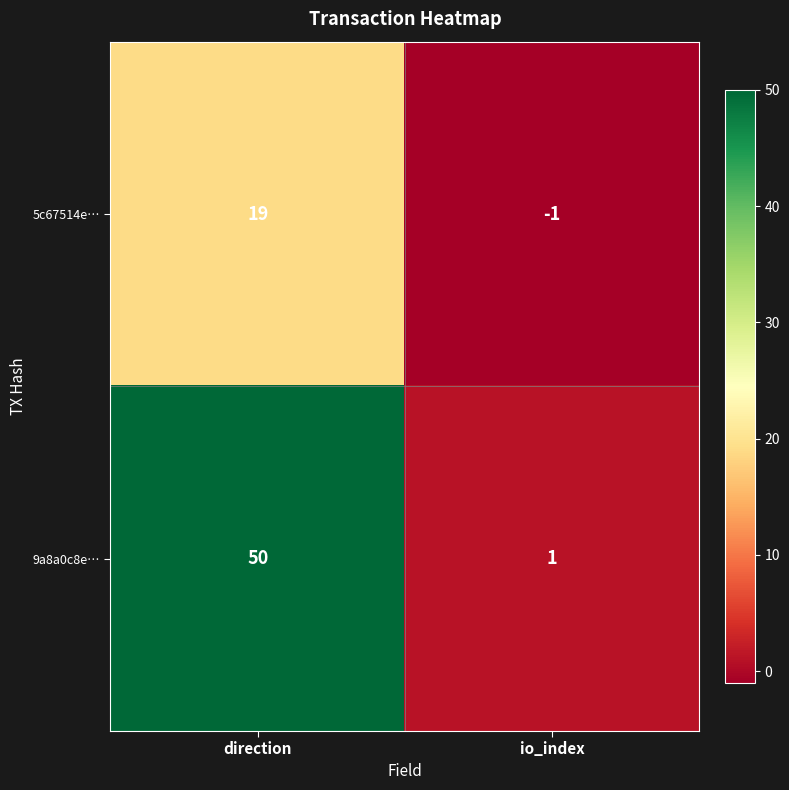

The 9a8a0c8e… series shows 0 at io_index. True or false?

False